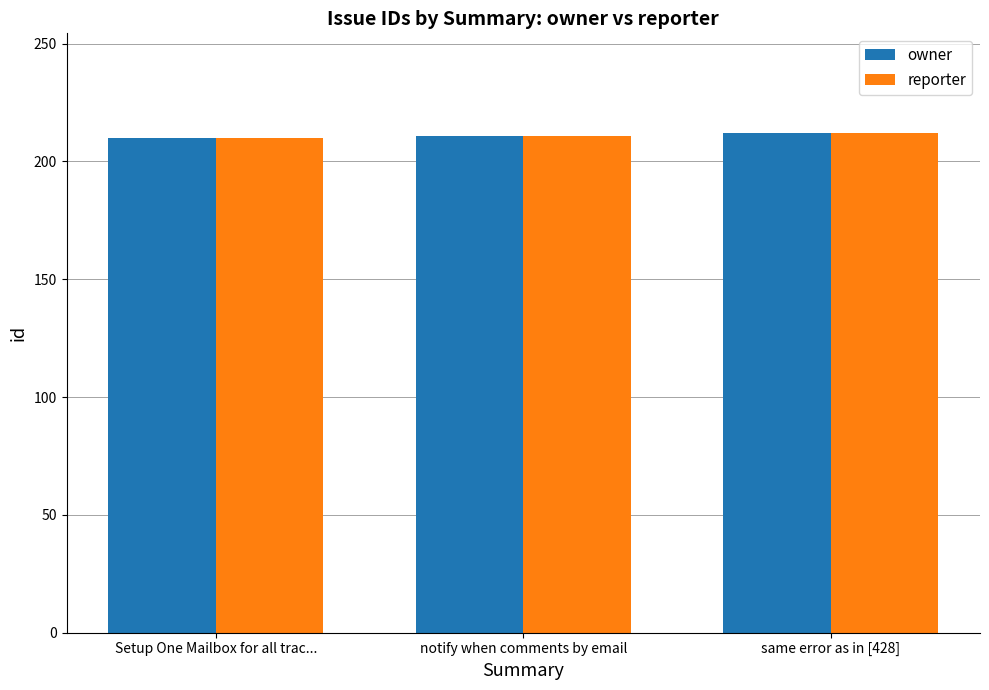

What is the value of the owner bar at the 3rd from the left?

212